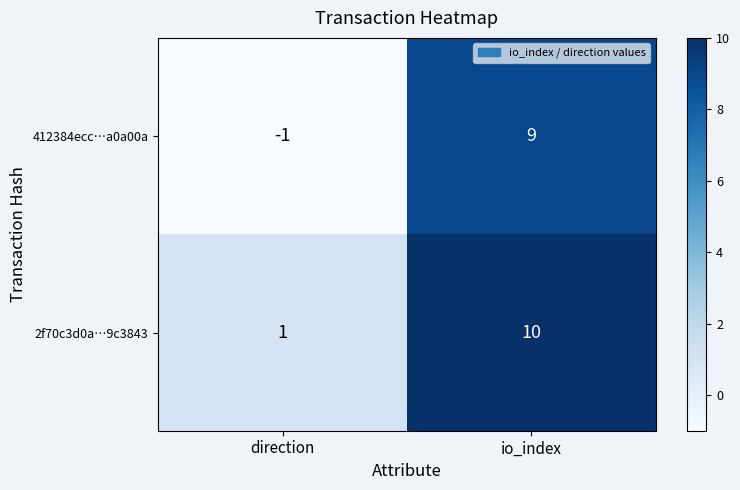

Between direction and io_index, which series saw the biggest shift?

412384ecc…a0a00a